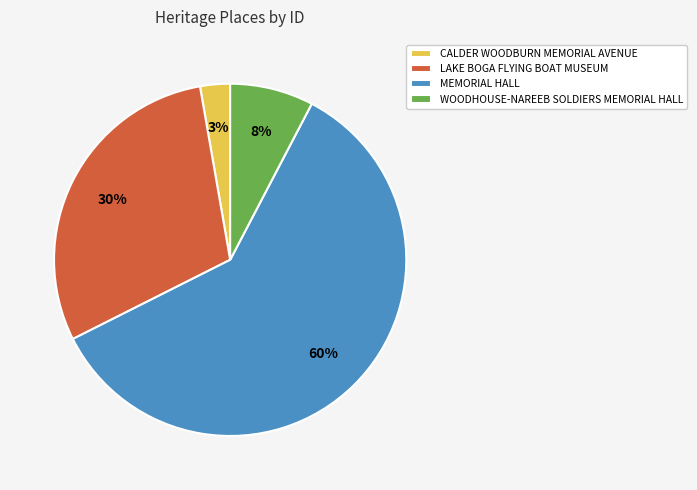

Is it true that WOODHOUSE-NAREEB SOLDIERS MEMORIAL HALL is 8% of the pie?

True